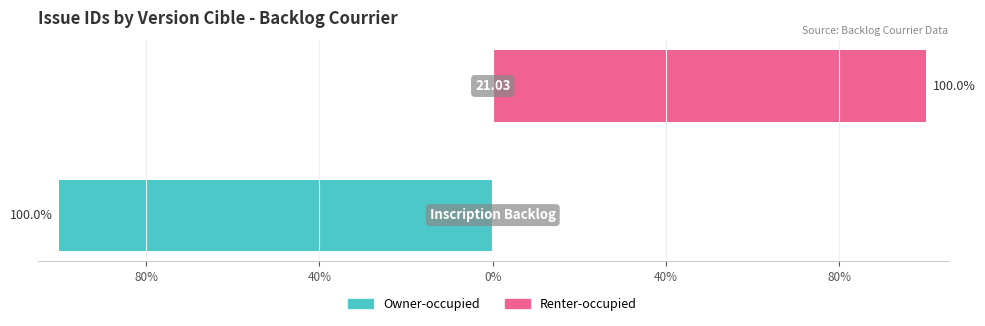

List the series in order of their peak value, highest first.

Renter-occupied, Owner-occupied